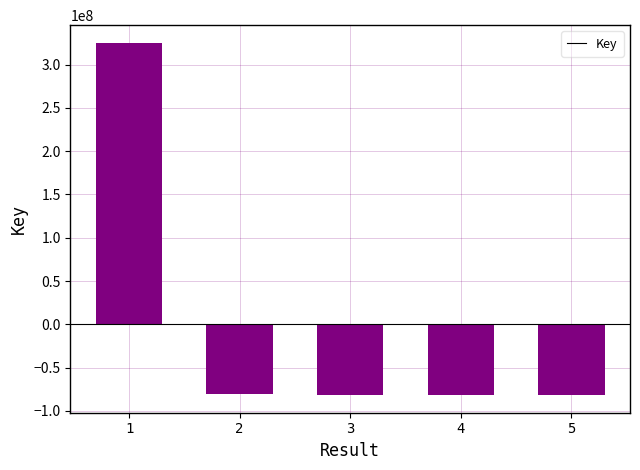

Is it true that the value at 3 is -35504575.3?

False